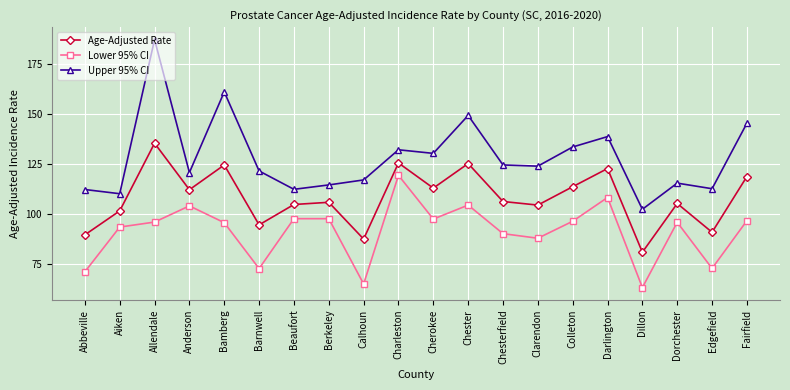

What are all the series names shown in the legend?

Age-Adjusted Rate, Lower 95% CI, Upper 95% CI